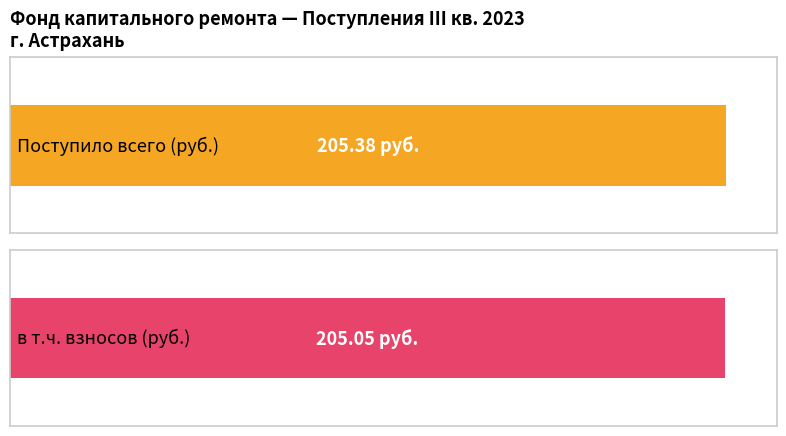

What is the difference between the Average utilization values at Итого фонд and взносов?

0.3